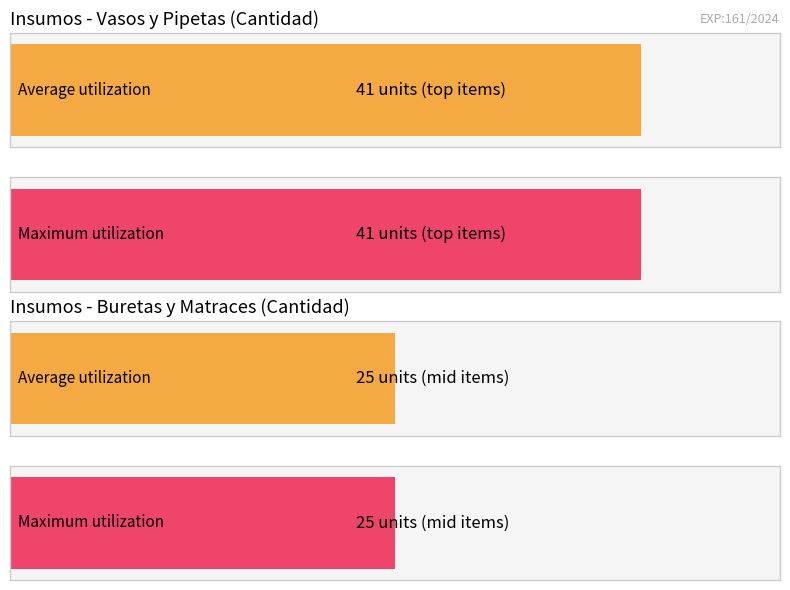

Rank the series by their average value, from lowest to highest.

Average utilization, Maximum utilization